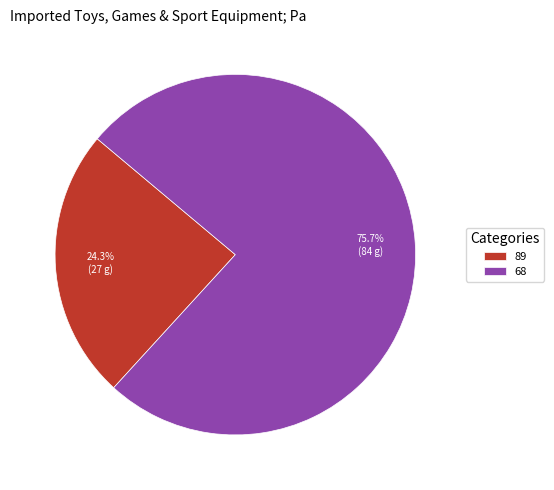

To the nearest percent, what percentage of the pie is 89?

24%